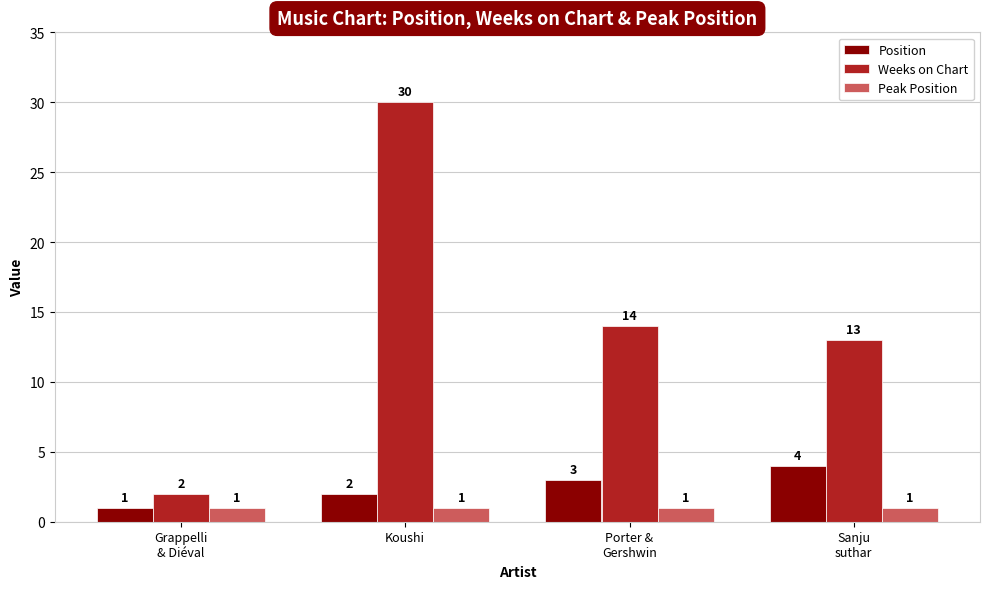

What position from the right is Sanju
suthar?

1